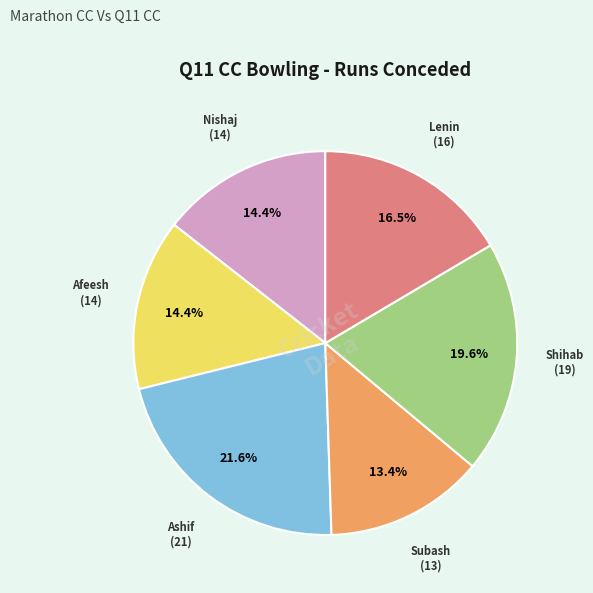

Is there any slice that represents more than half of the pie?

No